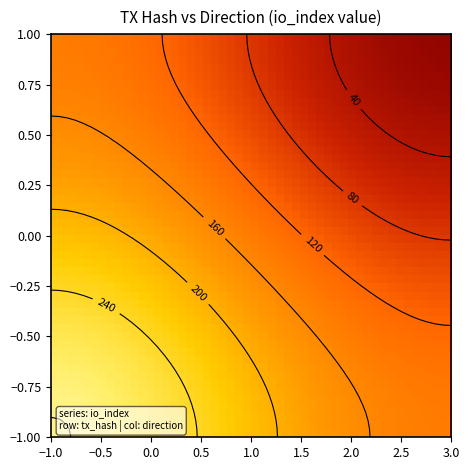

The value of 5b42d4eb3a6671cae9f38326d734f87b4b3456a at direction is 0. True or false?

False